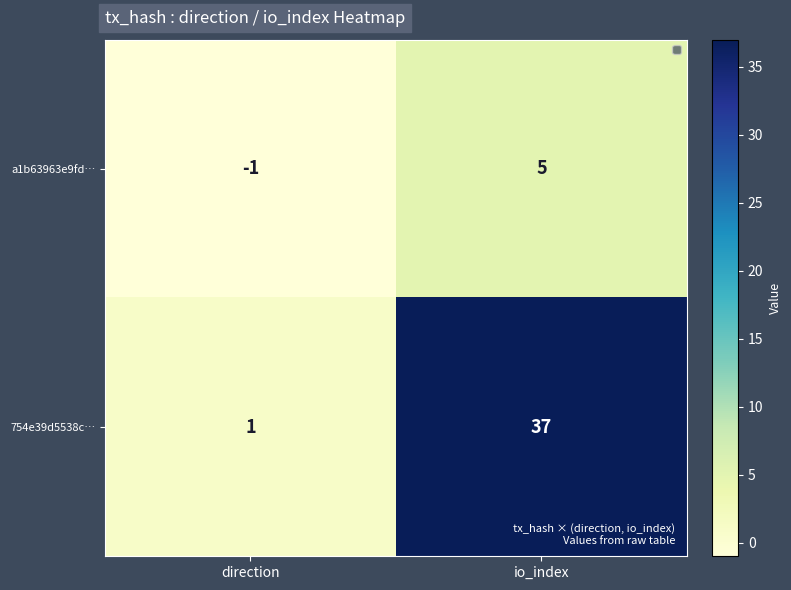

What is the sum of the 754e39d5538c… values at io_index and direction?

38